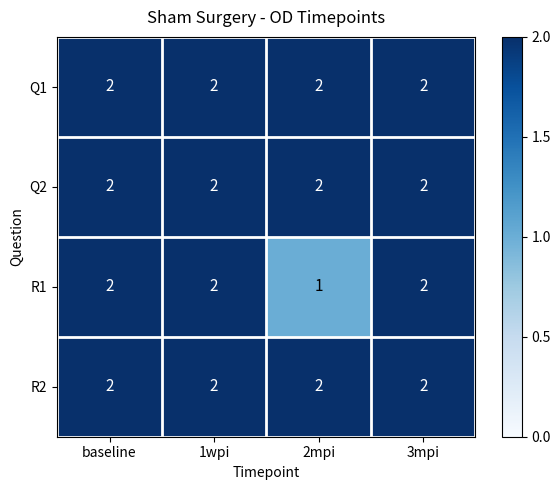

What is the sum of the Q1 values at 1wpi and 3mpi?

4